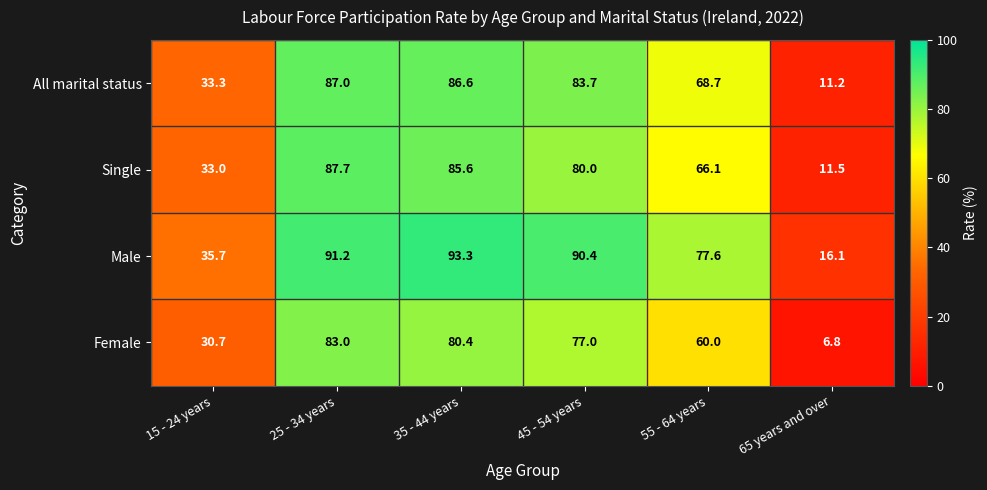

How many distinct data groups are displayed?

4